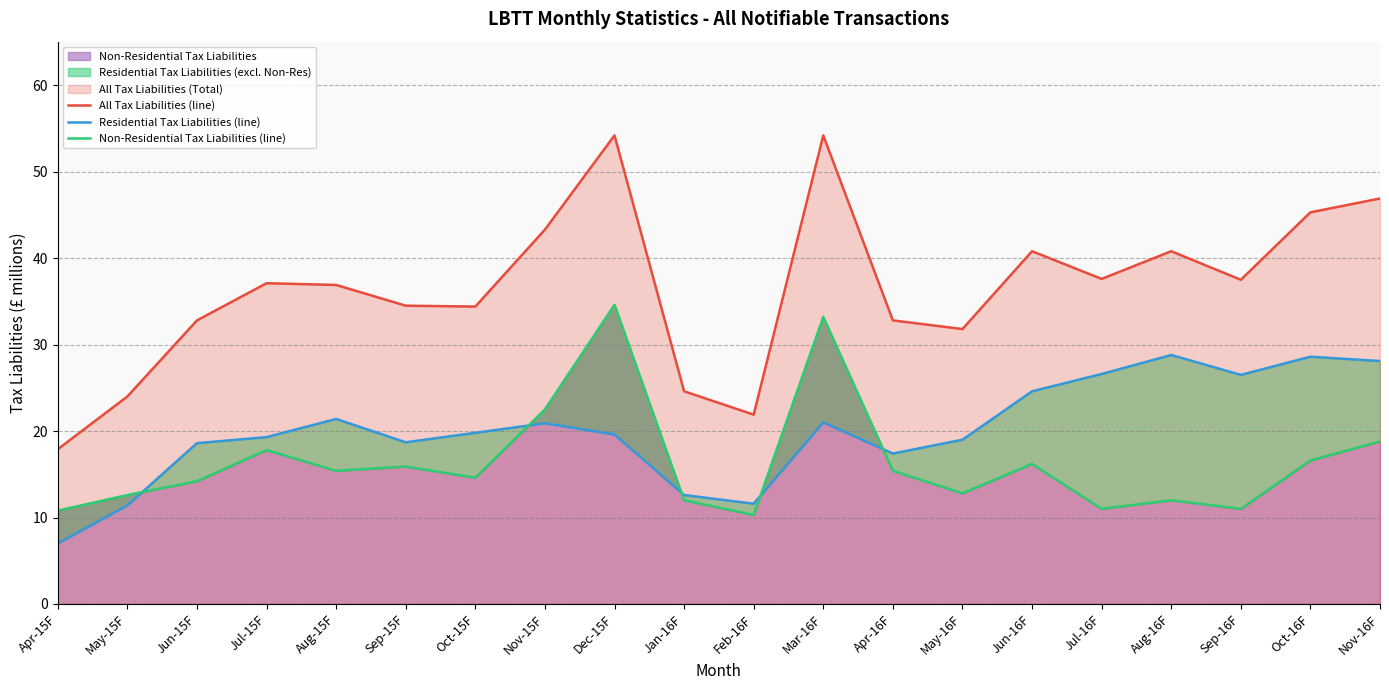

Reading left to right, extract all data points from this chart.

All Tax Liabilities (line): Apr-15F=17.9	May-15F=24.0	Jun-15F=32.8	Jul-15F=37.1	Aug-15F=36.9	Sep-15F=34.5	Oct-15F=34.4	Nov-15F=43.3	Dec-15F=54.2	Jan-16F=24.6	Feb-16F=21.9	Mar-16F=54.2	Apr-16F=32.8	May-16F=31.8	Jun-16F=40.8	Jul-16F=37.6	Aug-16F=40.8	Sep-16F=37.5	Oct-16F=45.3	Nov-16F=46.9
Residential Tax Liabilities (line): Apr-15F=7.0	May-15F=11.4	Jun-15F=18.6	Jul-15F=19.3	Aug-15F=21.4	Sep-15F=18.7	Oct-15F=19.8	Nov-15F=20.9	Dec-15F=19.6	Jan-16F=12.6	Feb-16F=11.6	Mar-16F=21.0	Apr-16F=17.4	May-16F=19.0	Jun-16F=24.6	Jul-16F=26.6	Aug-16F=28.8	Sep-16F=26.5	Oct-16F=28.6	Nov-16F=28.1
Non-Residential Tax Liabilities (line): Apr-15F=10.8	May-15F=12.6	Jun-15F=14.2	Jul-15F=17.8	Aug-15F=15.4	Sep-15F=15.9	Oct-15F=14.6	Nov-15F=22.5	Dec-15F=34.6	Jan-16F=12.0	Feb-16F=10.3	Mar-16F=33.2	Apr-16F=15.4	May-16F=12.8	Jun-16F=16.2	Jul-16F=11.0	Aug-16F=12.0	Sep-16F=11.0	Oct-16F=16.6	Nov-16F=18.8